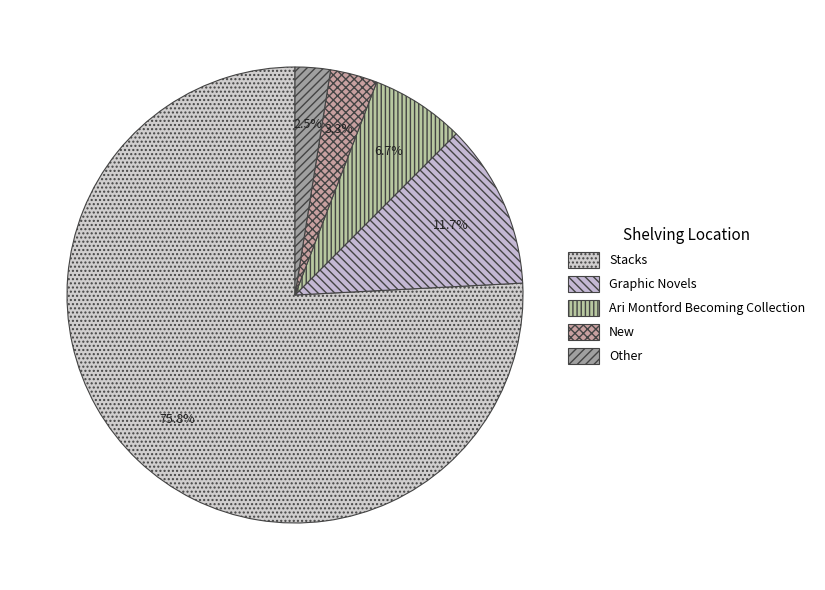

Which has a higher value, Graphic Novels or Stacks?

Stacks